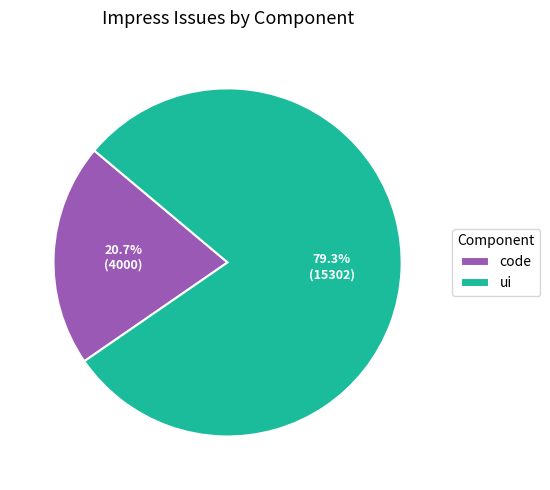

Does code account for over 50% of the chart?

No